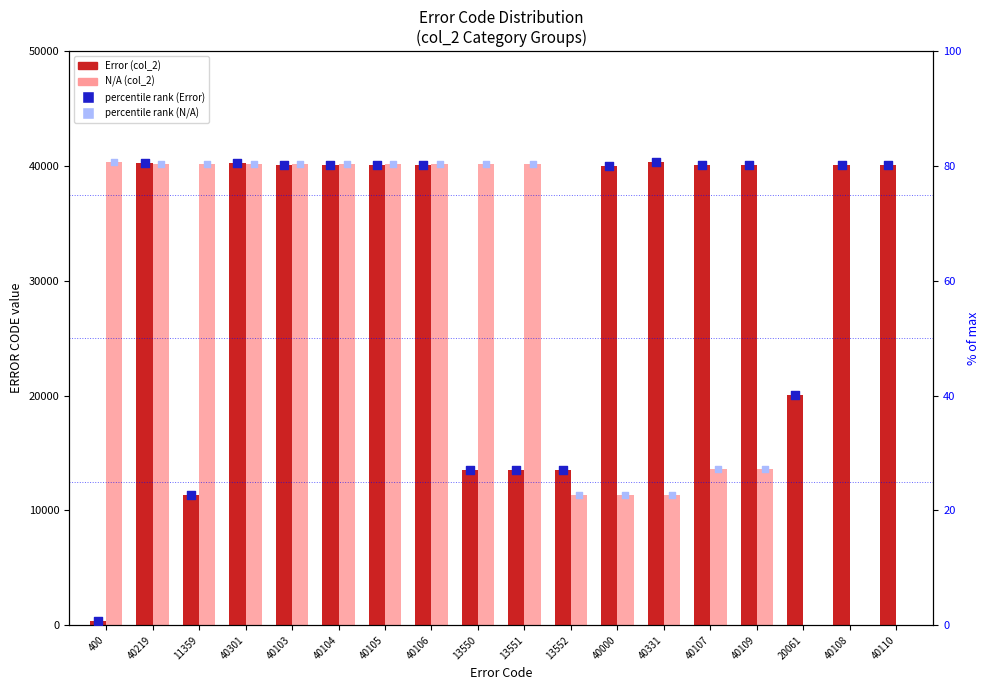

Which series contains the highest Y value?

Error (col_2)